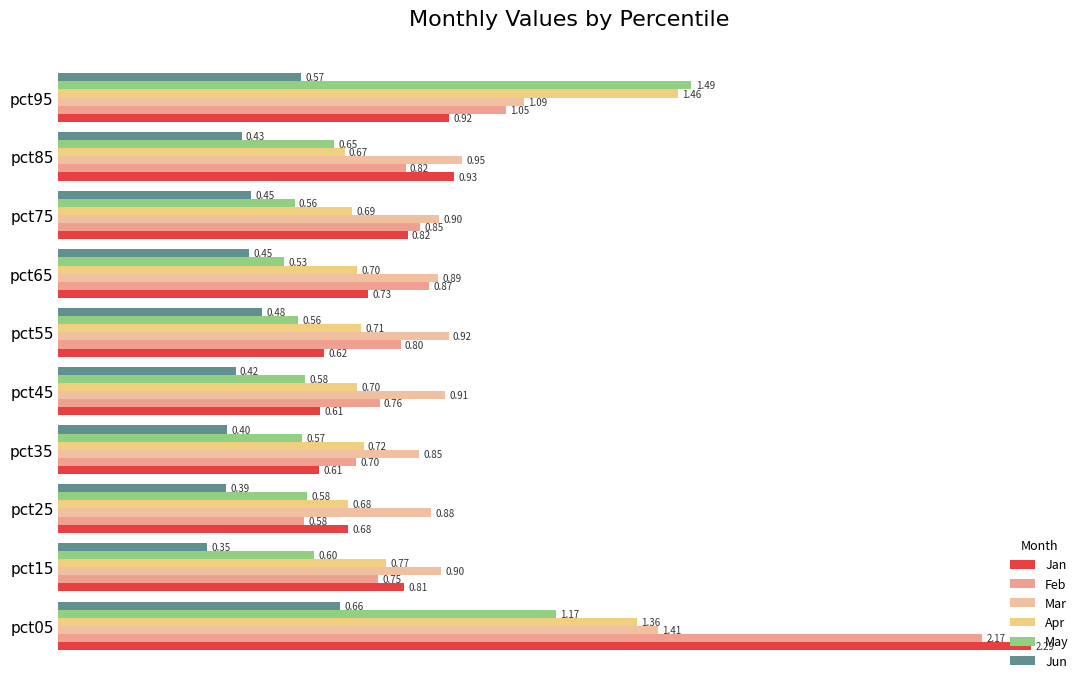

Which series has the largest range (max minus min)?

Jan